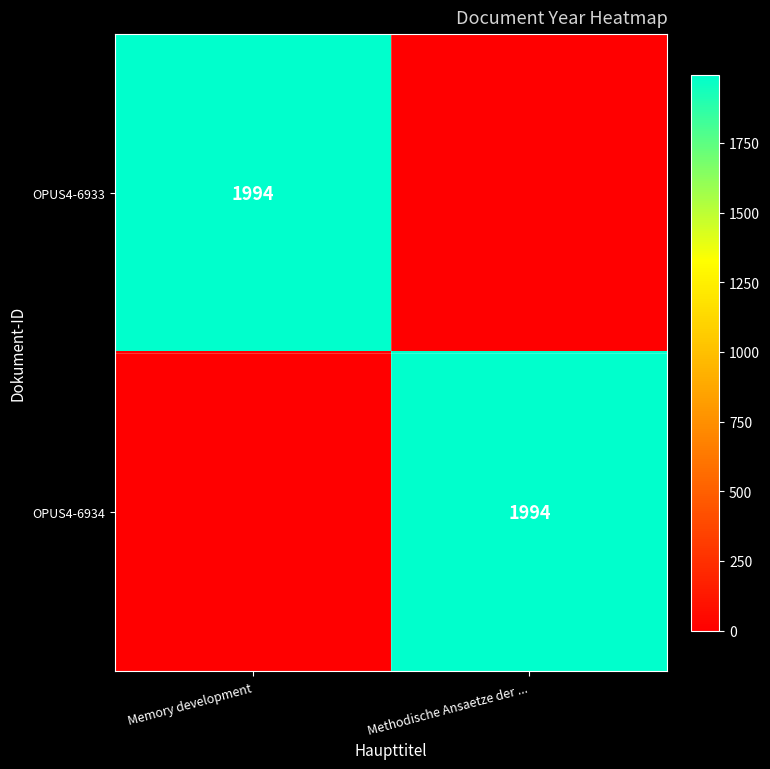

True or false: OPUS4-6934 has a value of 1994 at Methodische Ansaetze der ....

True